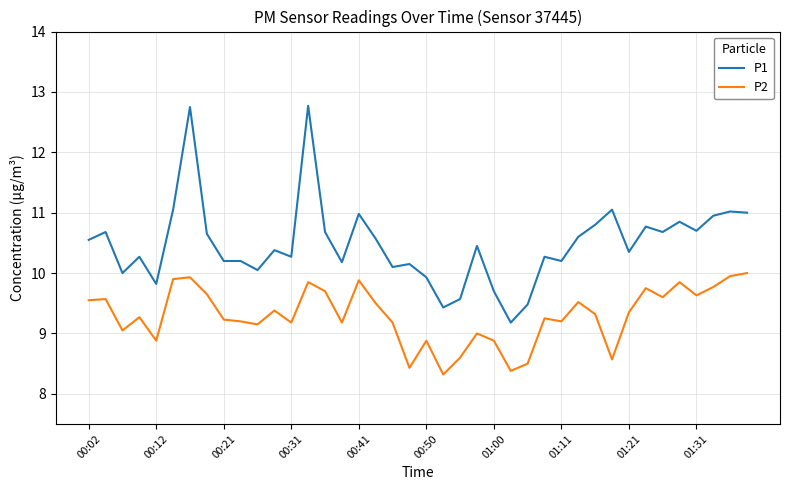

What is the highest value of the P1 series?

12.8